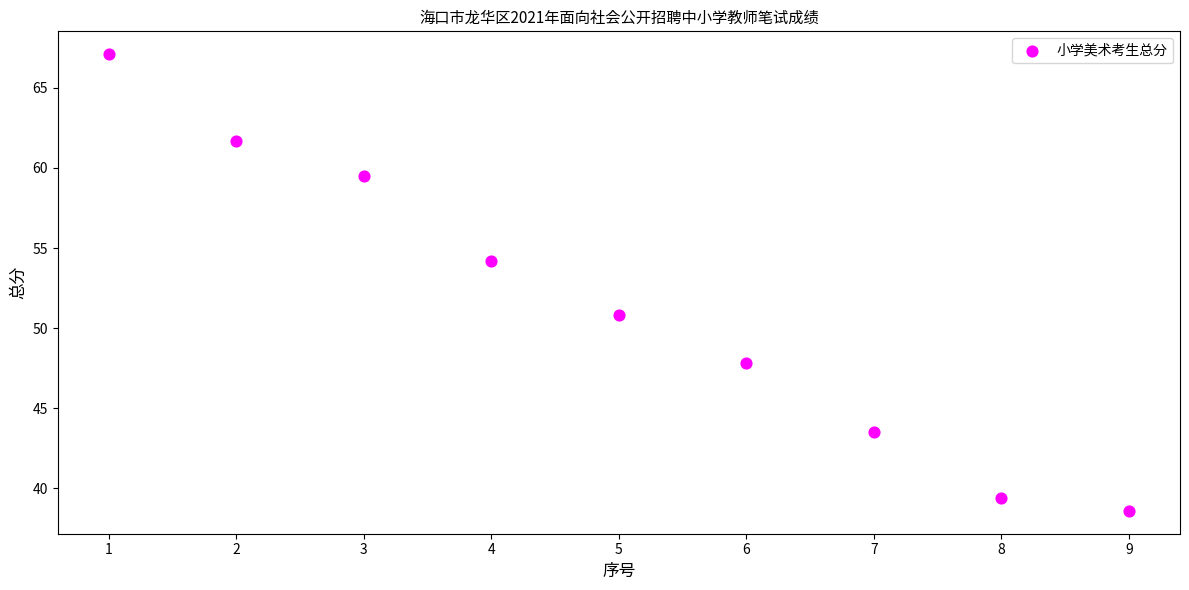

What is the average X value?

5.0